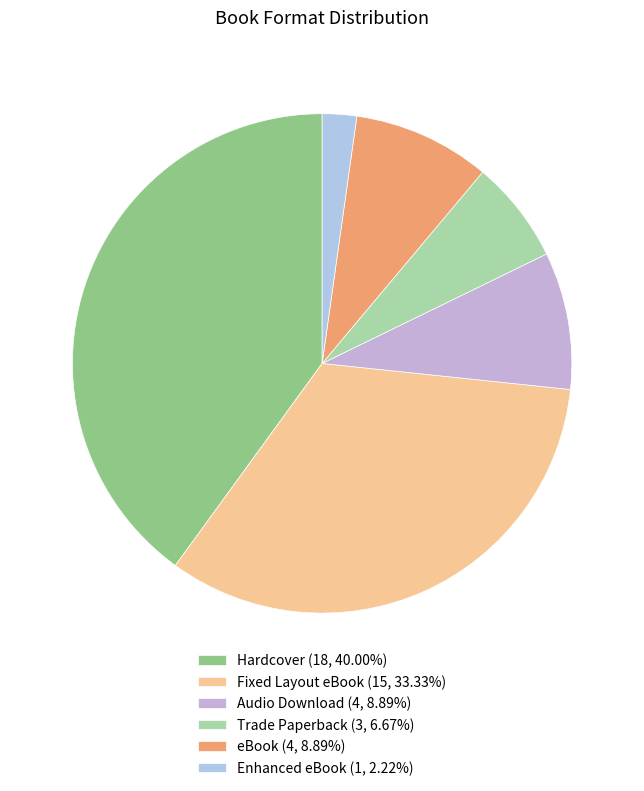

Is Audio Download the majority of the pie?

No